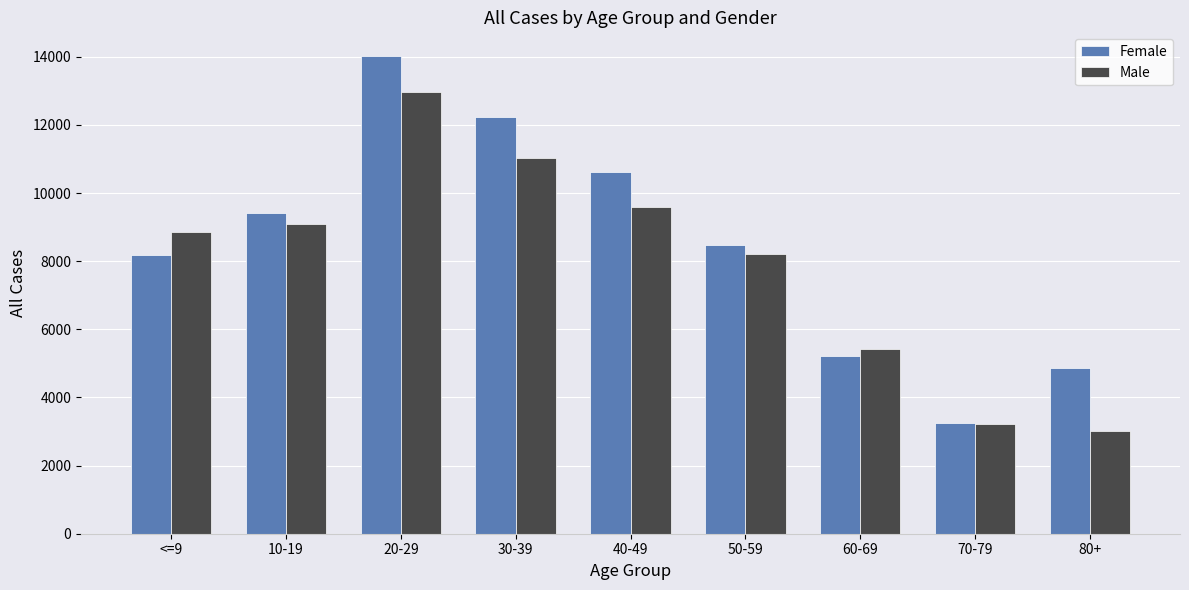

Where is Female nearest to the value 8630?

50-59